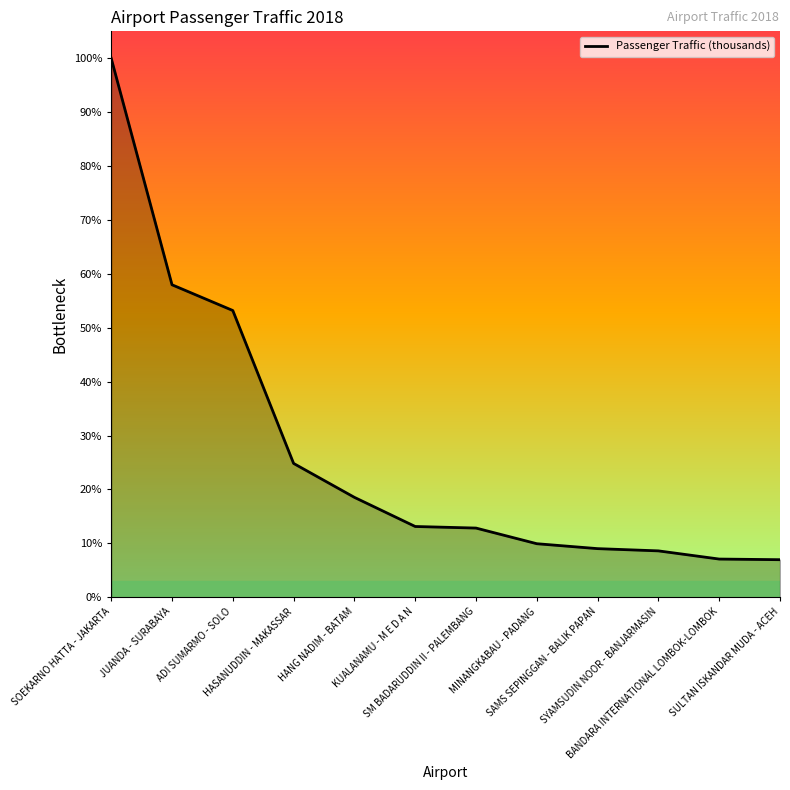

What is the label of the 11th point from the left?

BANDARA INTERNATIONAL LOMBOK-LOMBOK